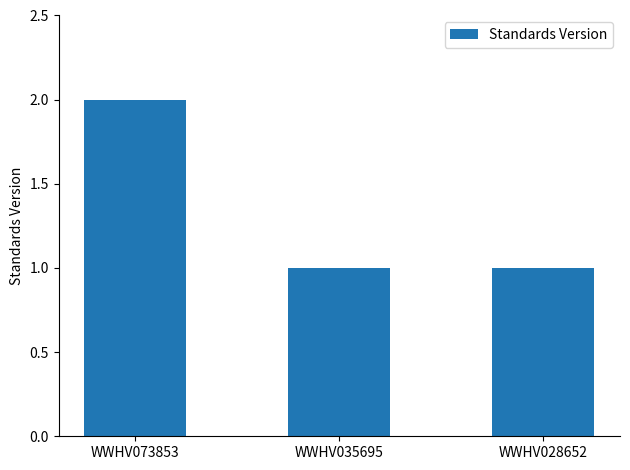

What is the sum of all values?

4